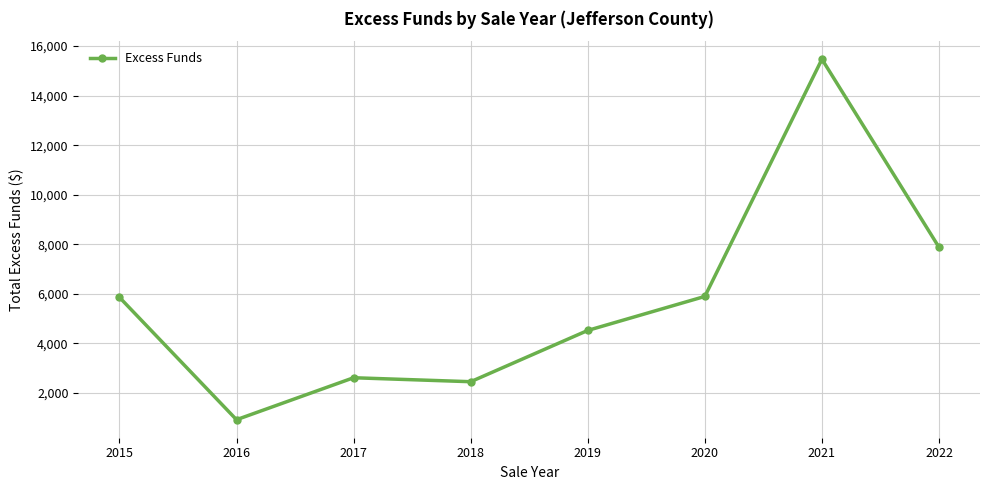

At which category does the data reach its first local peak?

2017